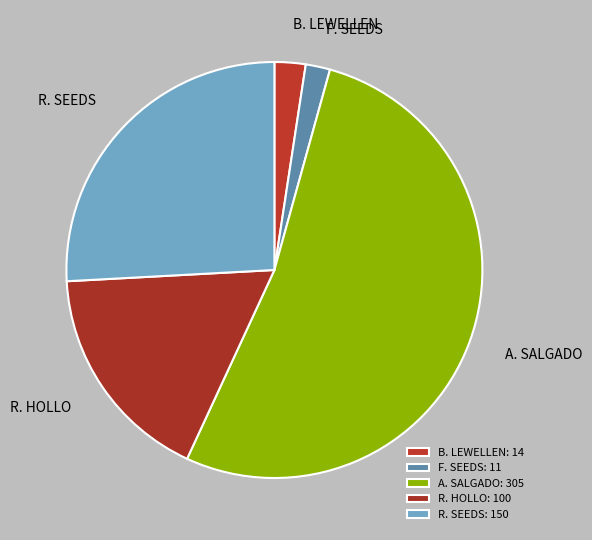

Does A. SALGADO account for over 50% of the chart?

Yes